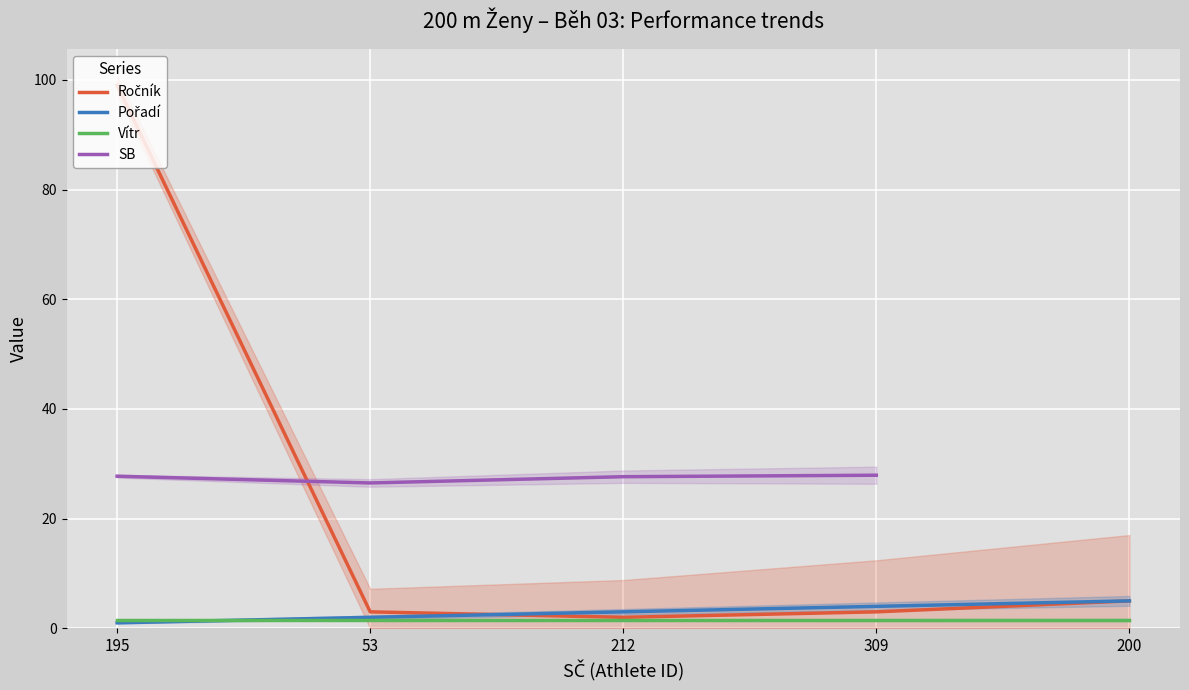

The value of Pořadí at 200 is 3.0. True or false?

False